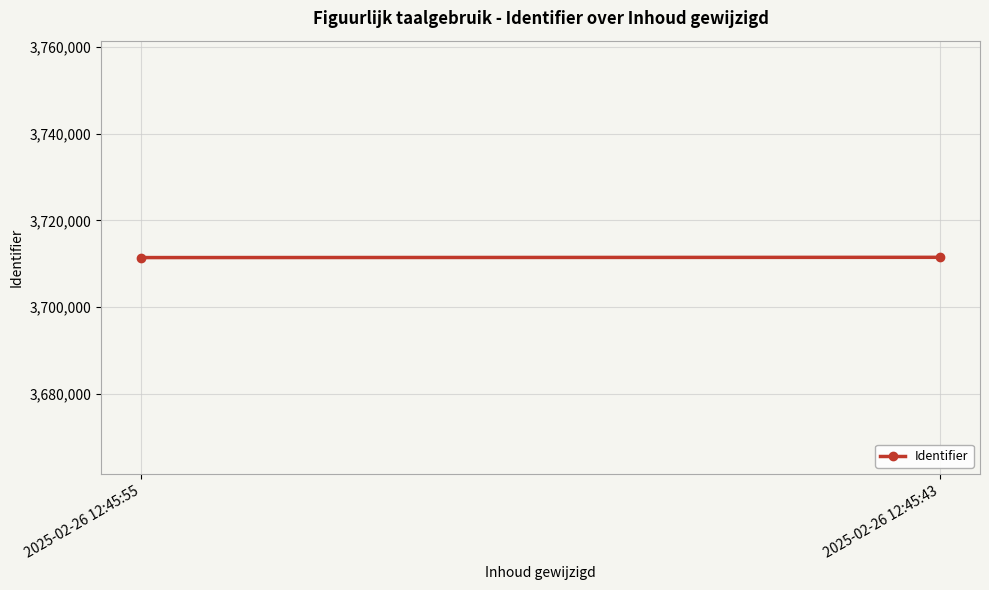

What is the sum of the values at 2025-02-26 12:45:55 and 2025-02-26 12:45:43?

7422896